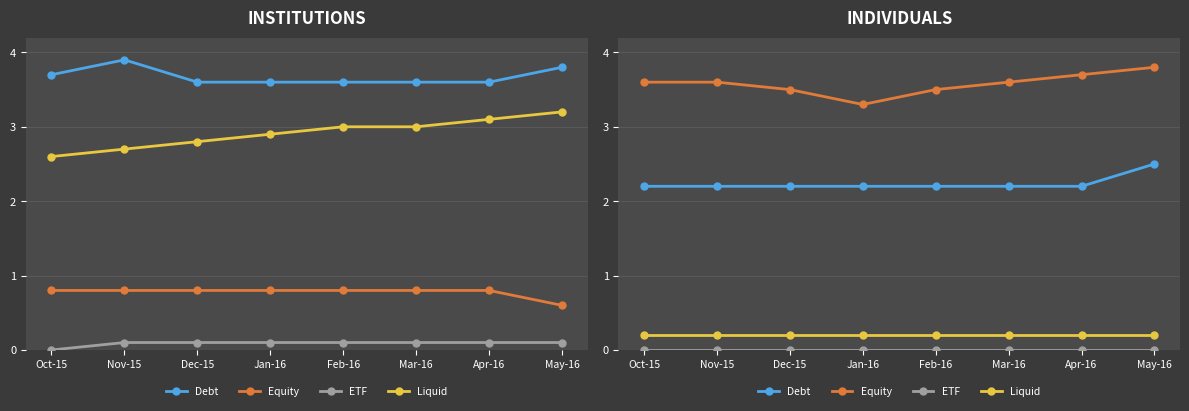

What position from the left is Nov-15?

2